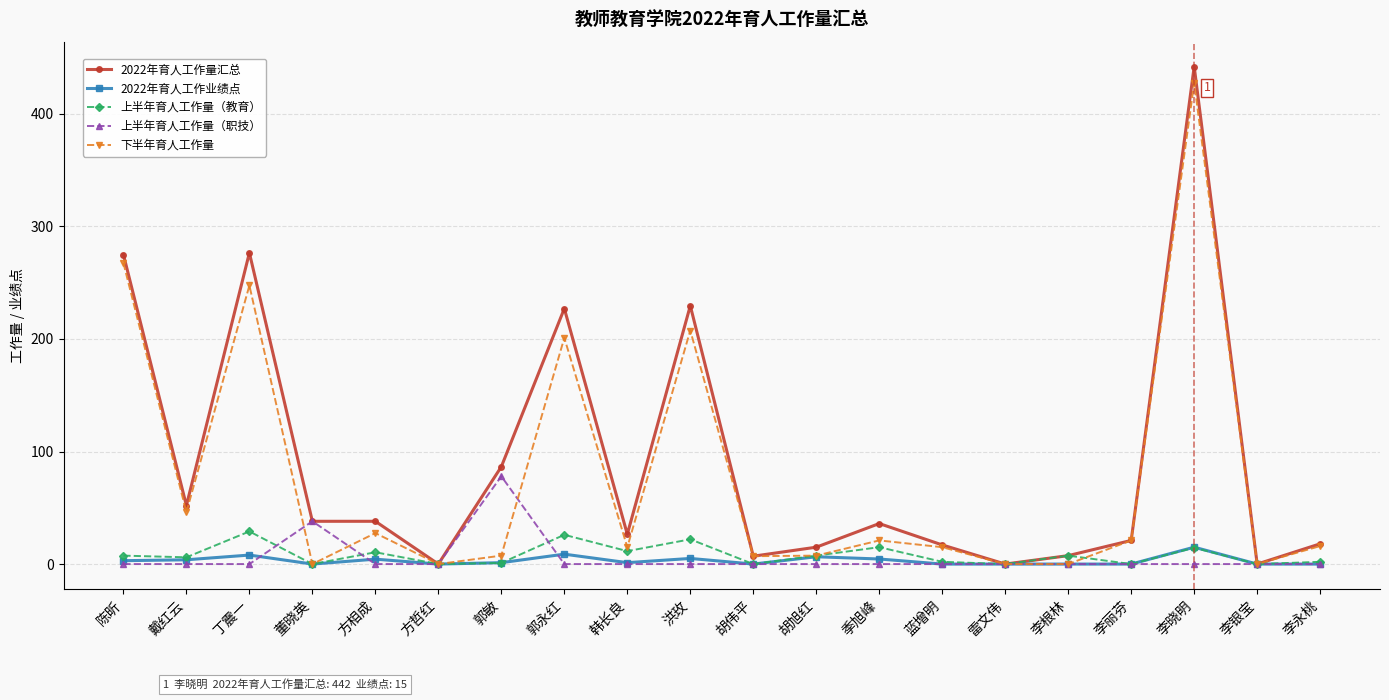

What is the label of the 19th point from the left?

李银宝